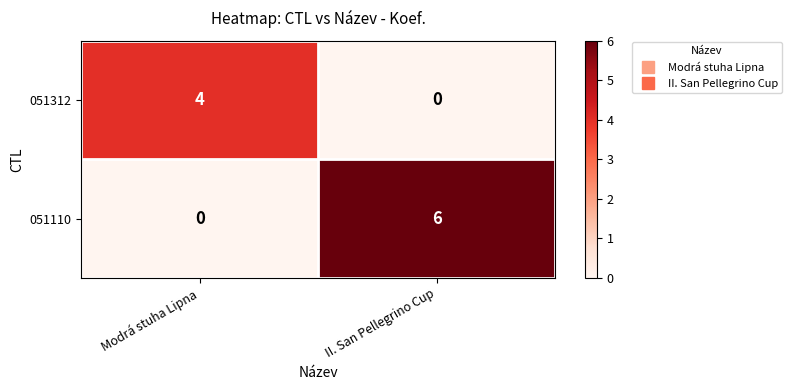

Rank the series by their maximum value, from lowest to highest.

051312, 051110